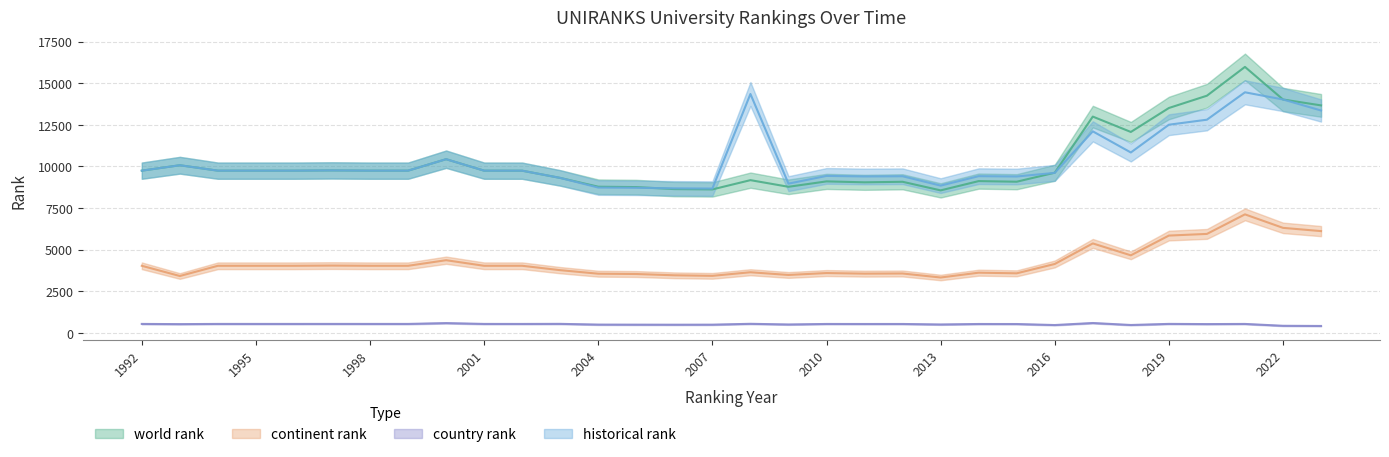

At which category does world rank reach its first local peak?

1993